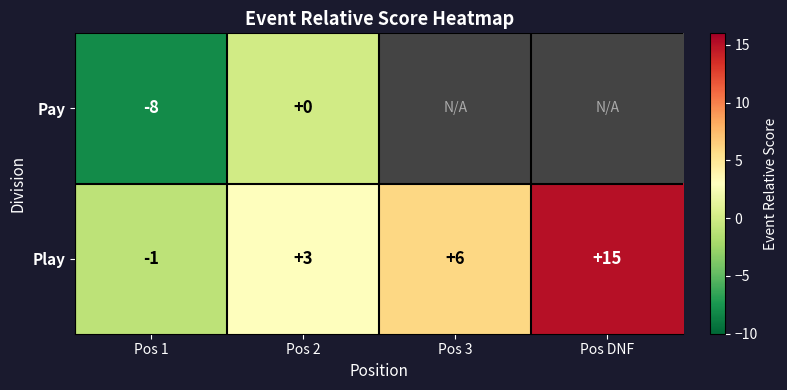

What is the spread (max minus min) of values at Pos 2?

3